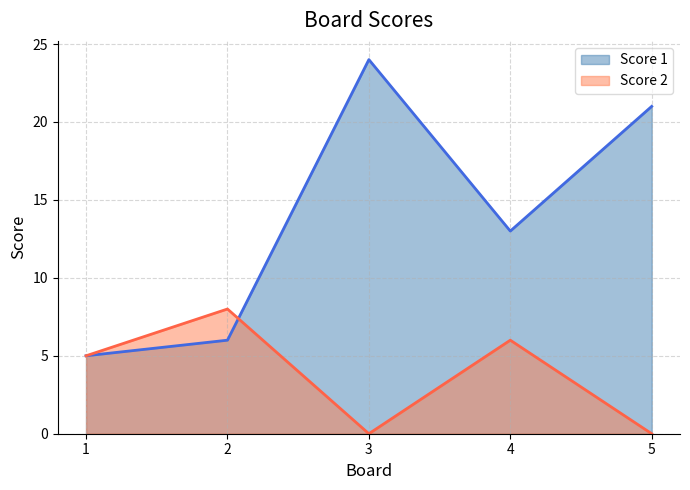

What is the difference between the maximum and second lowest values in the Score 2 line series?

8